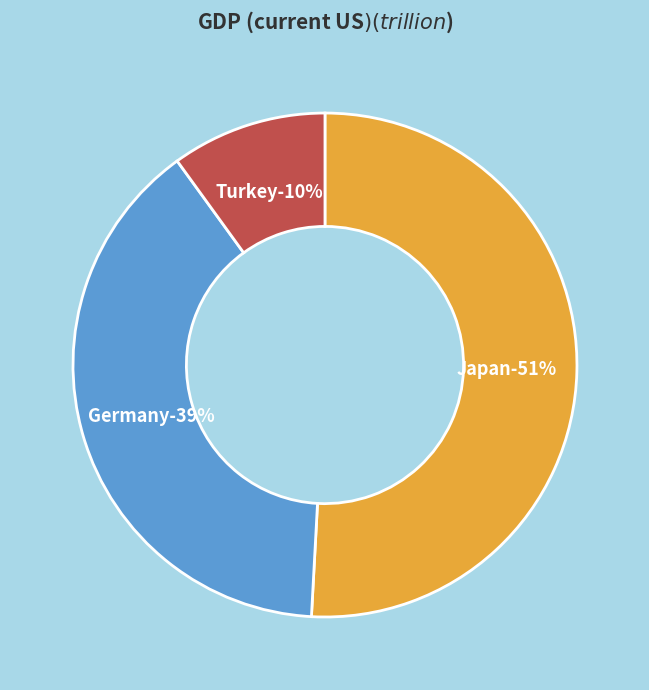

To the nearest percent, what is the average slice percentage?

33%